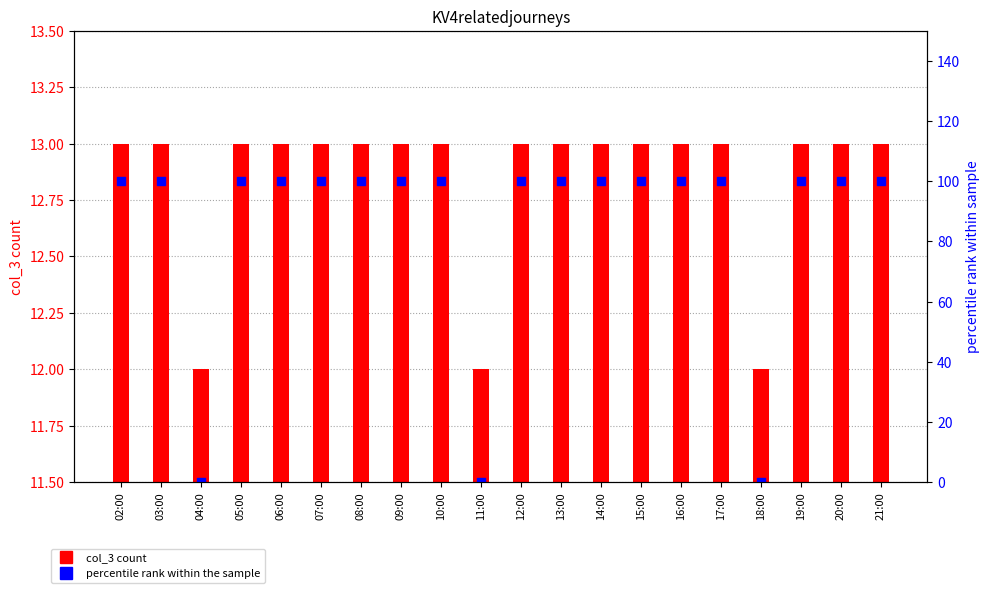

Which series reaches the minimum Y coordinate?

percentile rank